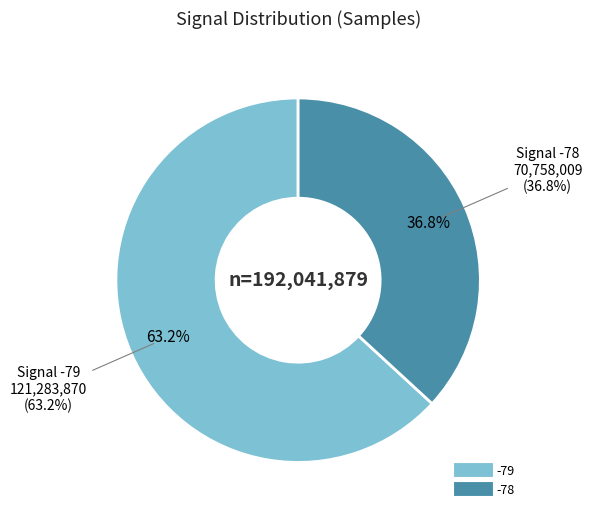

Is 11 the majority of the pie?

No